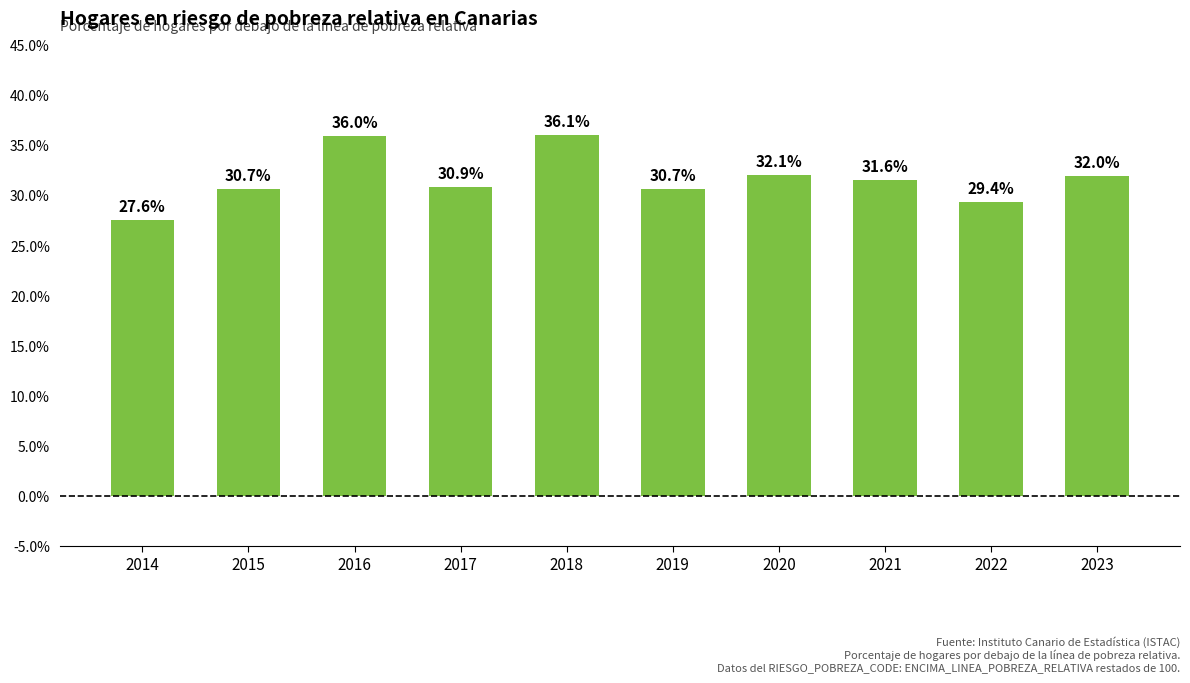

What is the value of the 9th bar from the left?

29.4